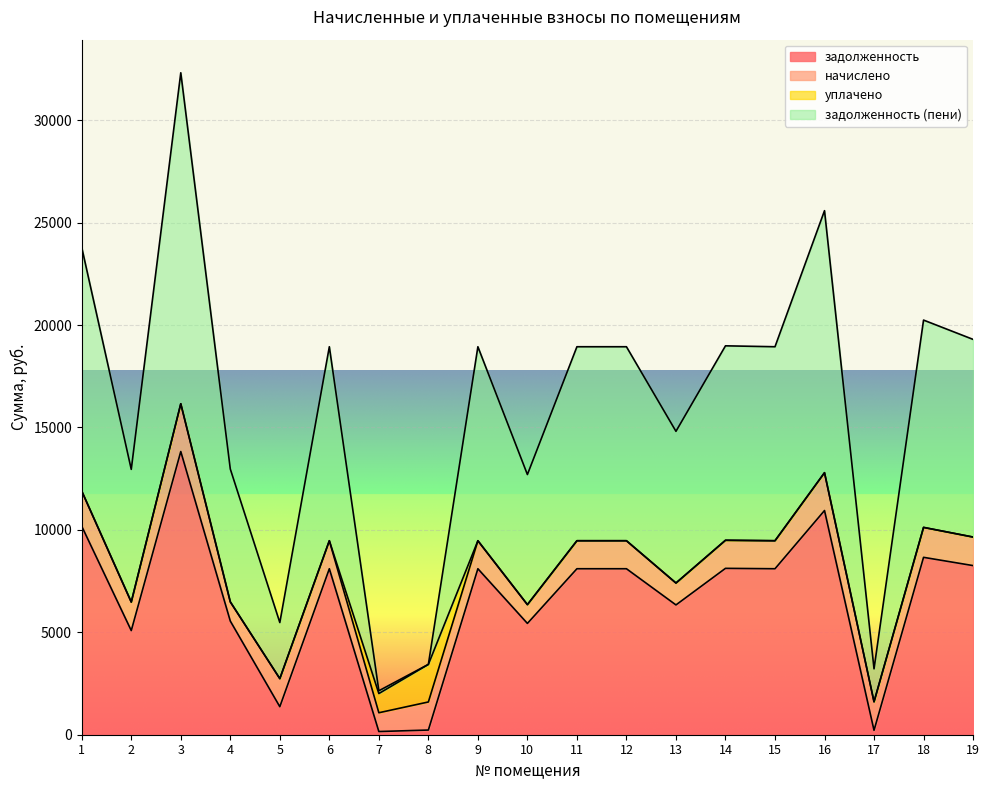

What is the total value across all series at 5?

5476.4